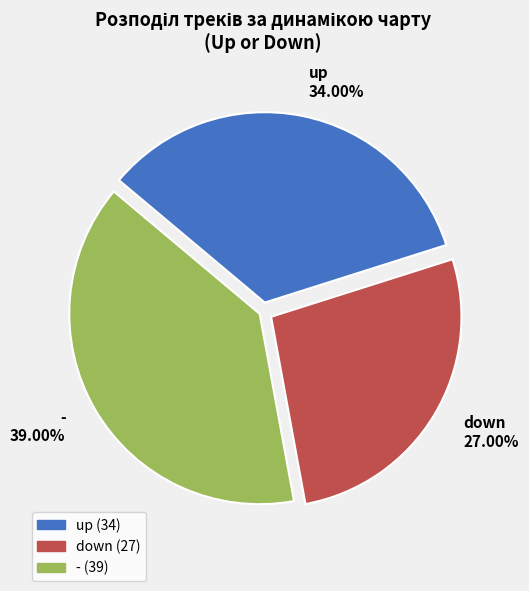

What is the ratio of the value at - to the value at up?

1.1